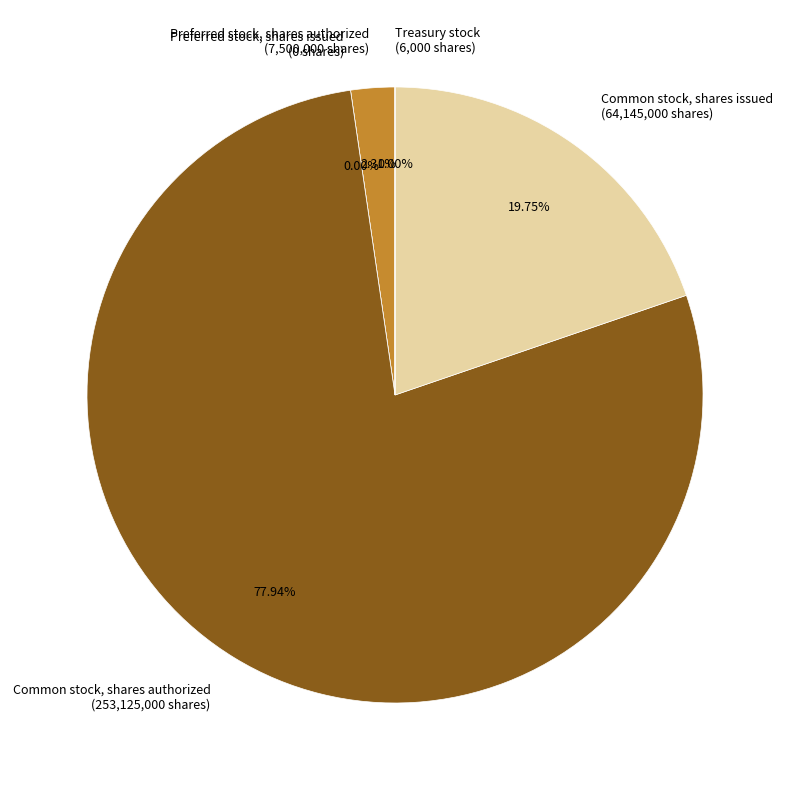

The Preferred stock, shares authorized slice represents 2% of the pie. True or false?

True